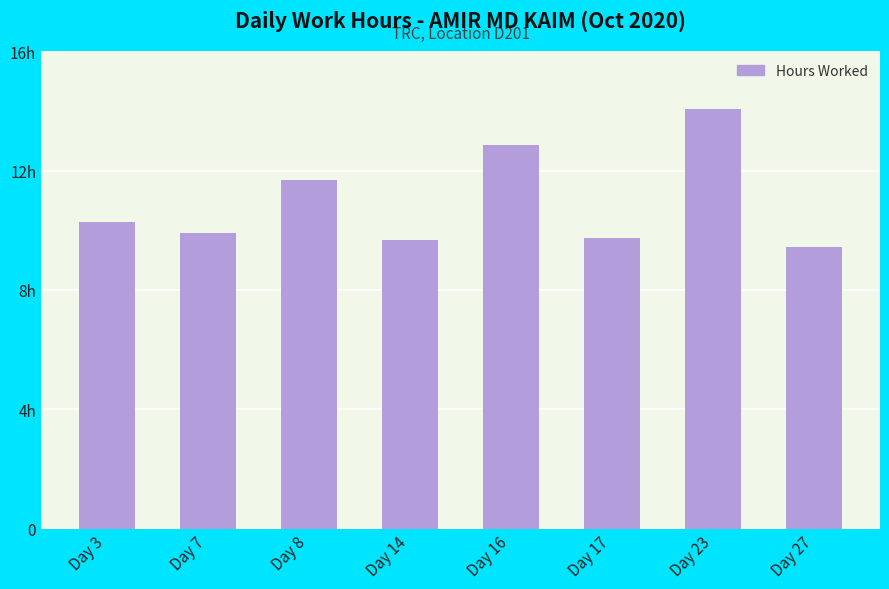

What is the value of the 8th bar from the left?

9.4